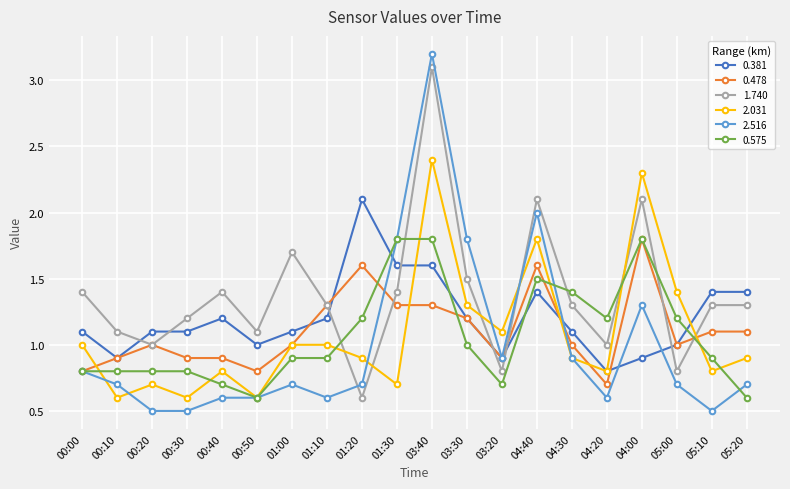

What is the sum of all 2.516 values?

20.1